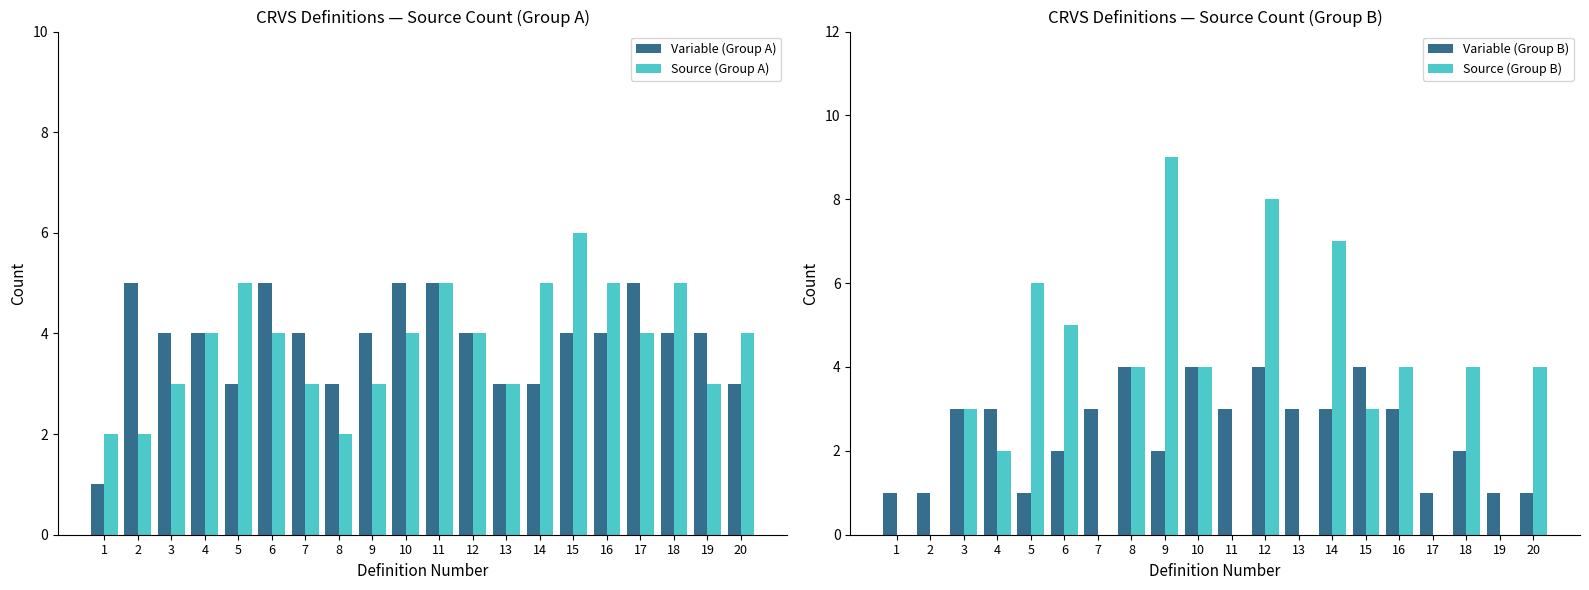

Are the bars horizontal?

No